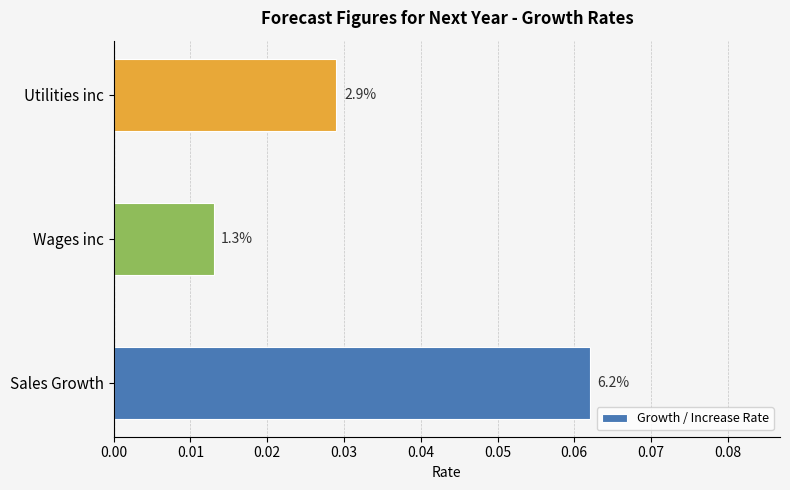

How many bars are there in total?

3